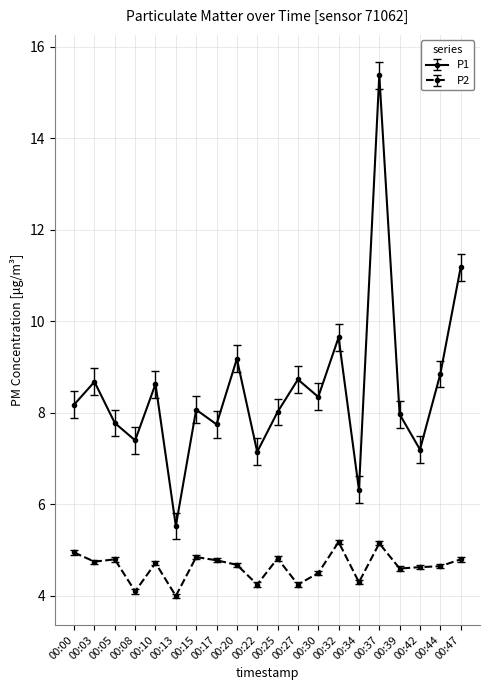

How many lines are shown in the chart?

2